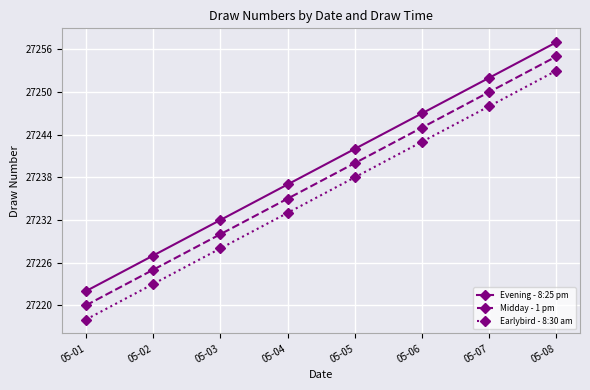

True or false: Evening - 8:25 pm and Midday - 1 pm intersect in this chart.

False